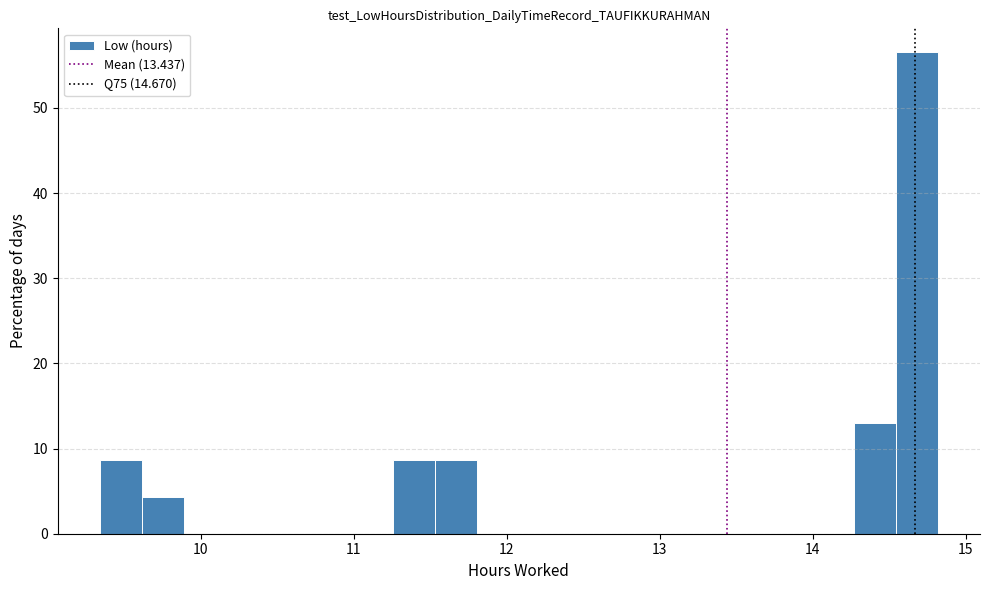

Around what value on the x-axis is the tallest bar? Give the approximate position of its centre, as read against the axis.

14.7